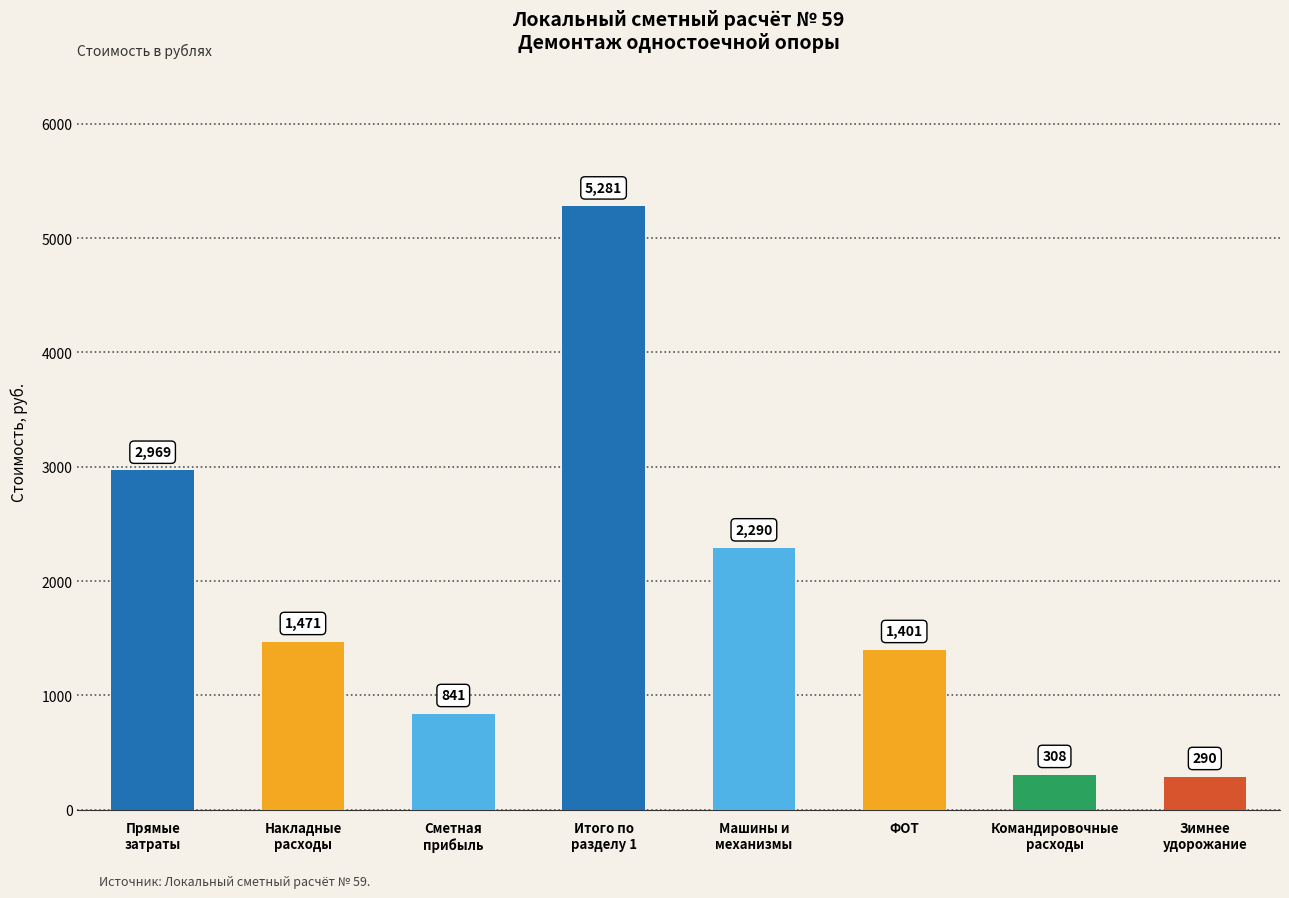

Are the bars grouped side by side (vs. stacked)?

No